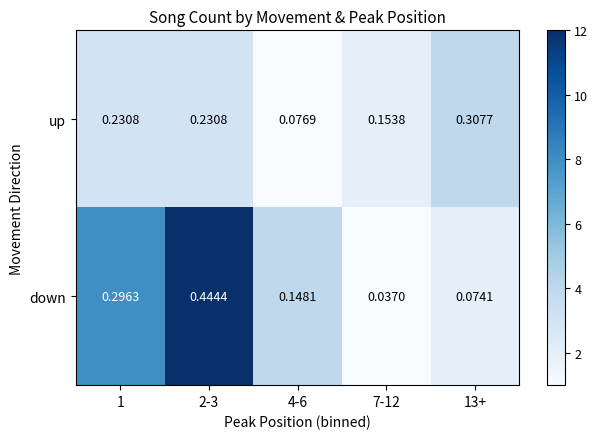

Rank the series by their maximum value, from highest to lowest.

down, up